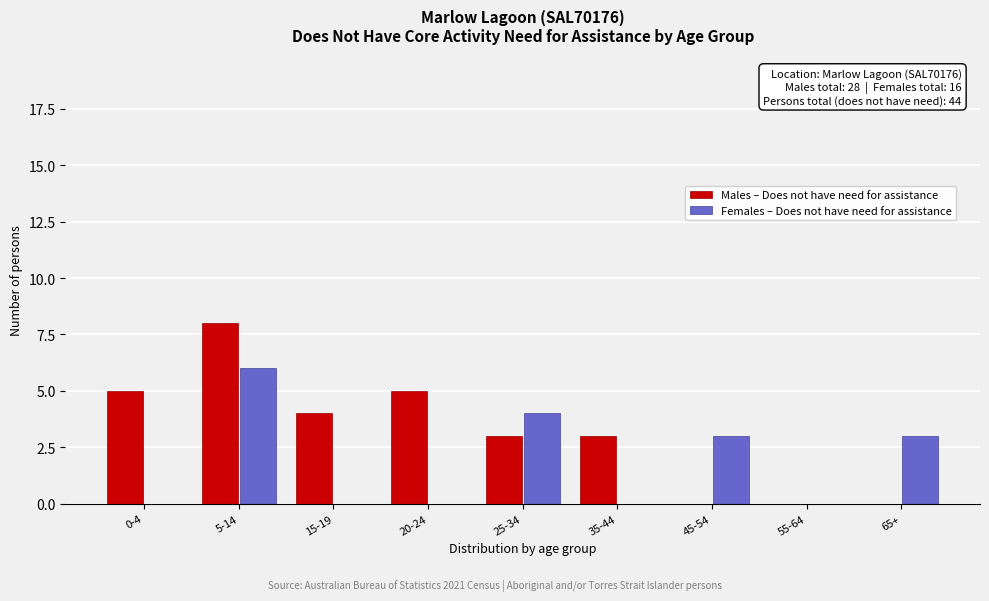

Reading left to right, extract all data points from this chart.

Males – Does not have need for assistance: 0-4=5	5-14=8	15-19=4	20-24=5	25-34=3	35-44=3	45-54=0	55-64=0	65+=0
Females – Does not have need for assistance: 0-4=0	5-14=6	15-19=0	20-24=0	25-34=4	35-44=0	45-54=3	55-64=0	65+=3